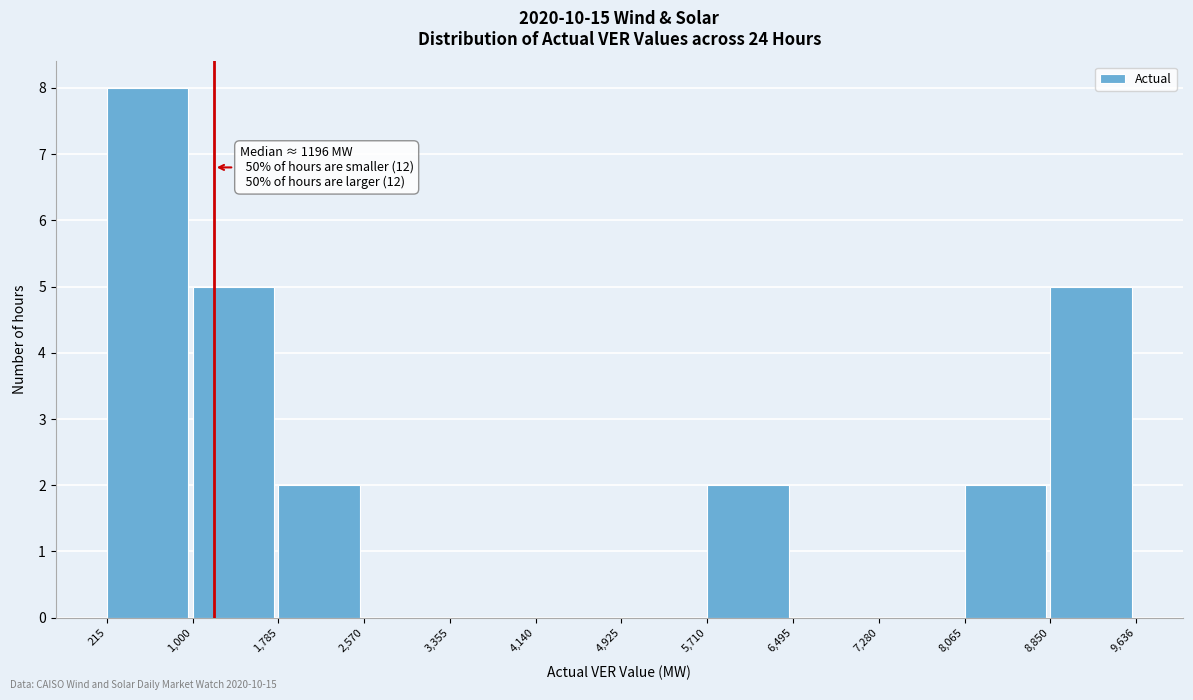

Which range on the x-axis has the tallest bar?

215 to 1,000